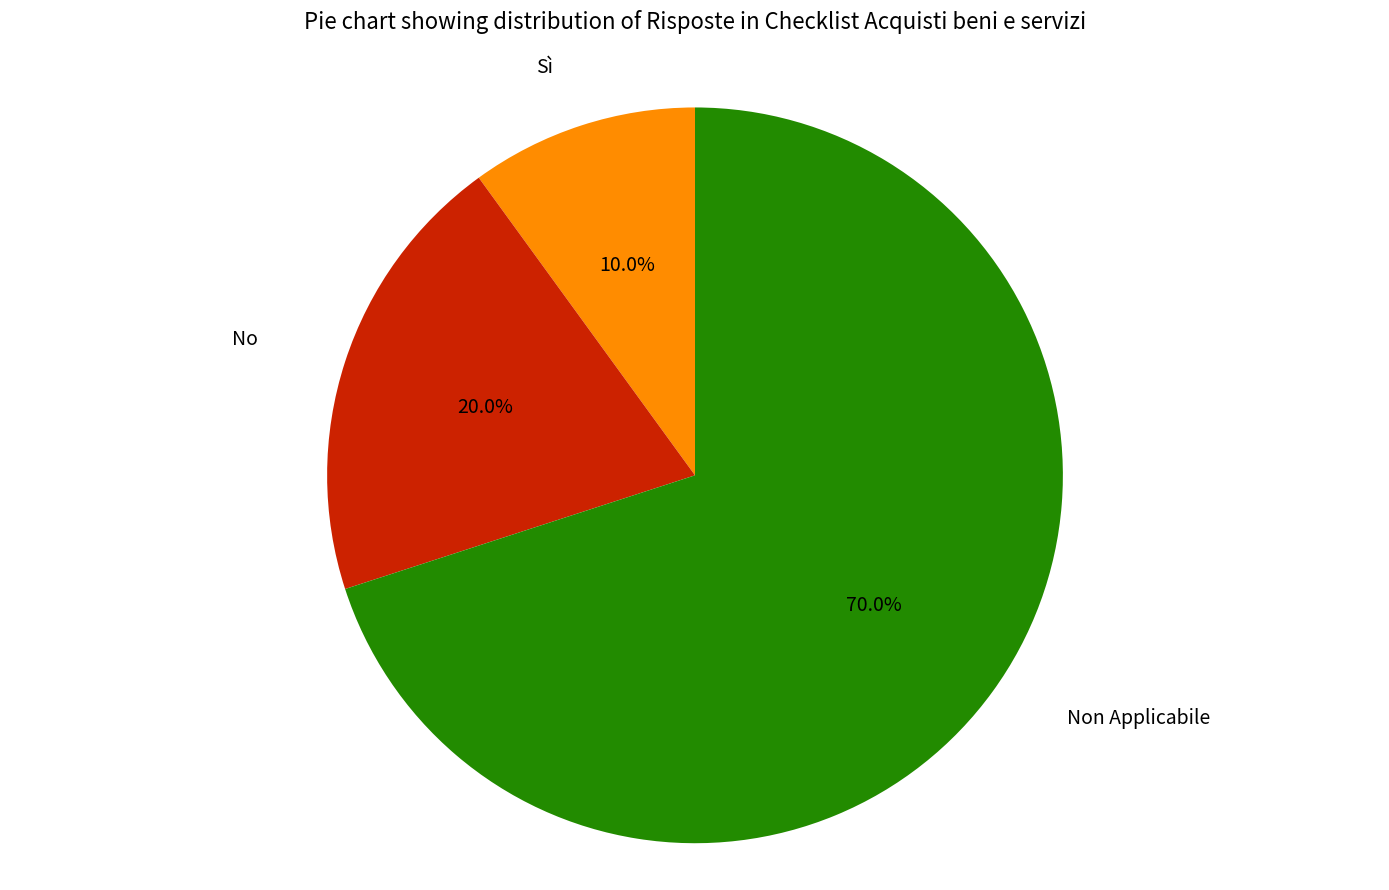

How many slices are in this pie chart?

3